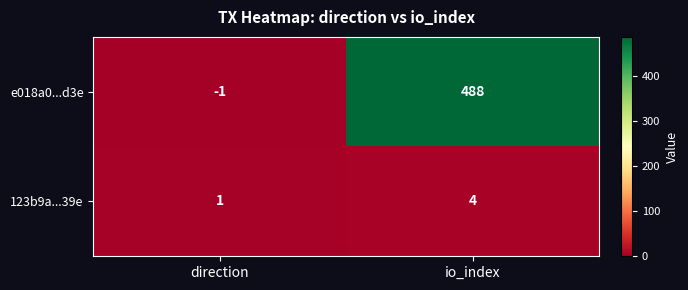

Reading left to right, extract all data points from this chart.

e018a0...d3e: -1	488
123b9a...39e: 1	4